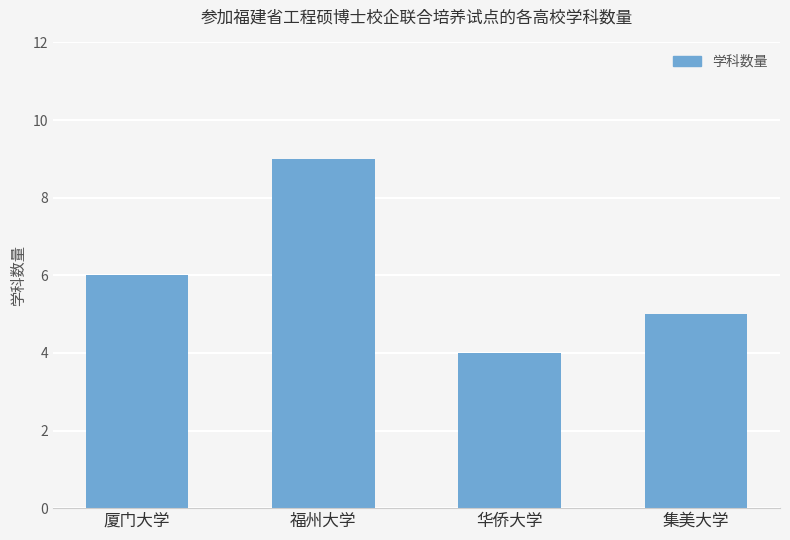

How many values are below 6?

2